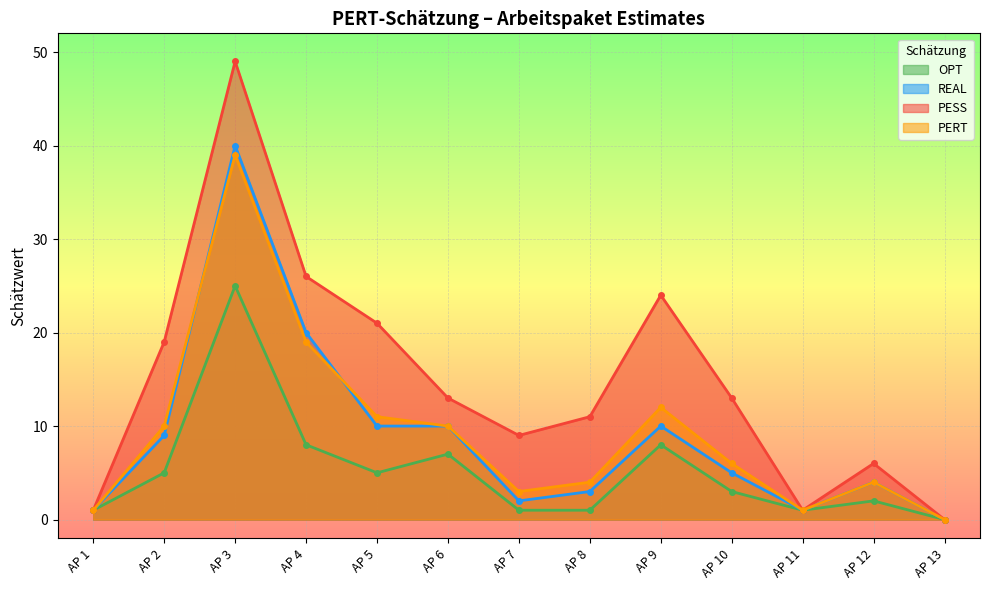

Is the value of PERT at AP 9 greater than the value of REAL at AP 12?

Yes